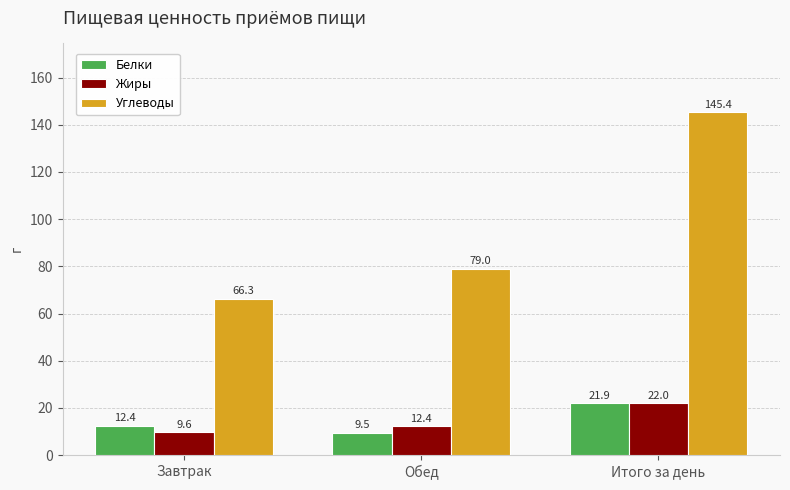

How many data points does each series have?

3